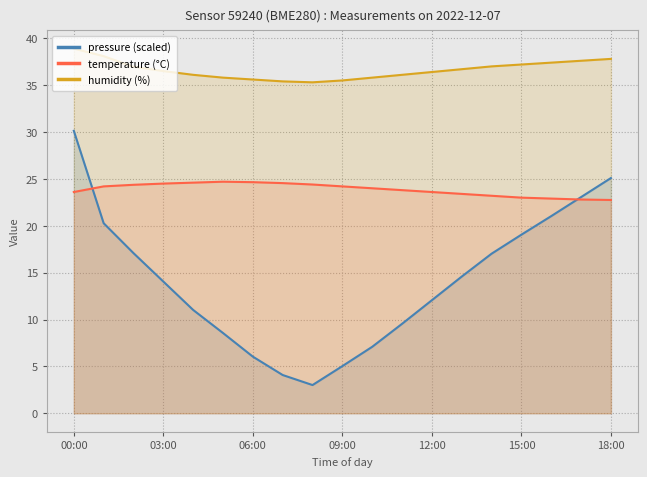

What is the total value across all series at 10?

66.9